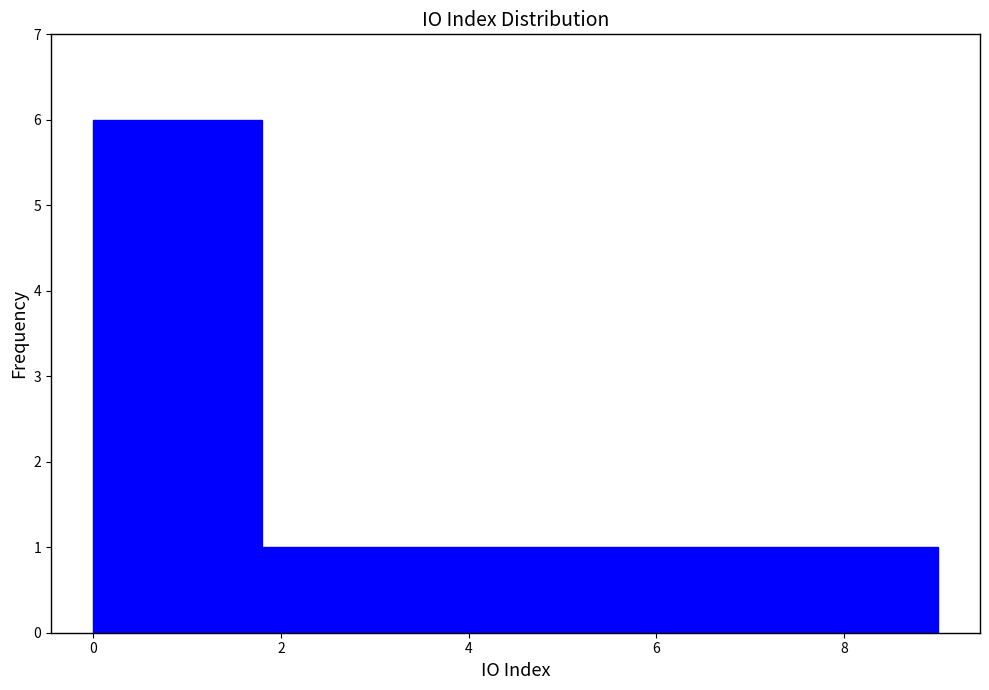

Reading left to right, list every bar in this chart as the range it spans on the x-axis followed by its height. Neither the bar edges nor the heights are printed on the chart, so give them approximately, as read against the axes.

0.0 to 0.9: 6
0.9 to 1.8: 6
1.8 to 2.7: 1
2.7 to 3.6: 1
3.6 to 4.5: 1
4.5 to 5.4: 1
5.4 to 6.3: 1
6.3 to 7.2: 1
7.2 to 8.1: 1
8.1 to 9.0: 1